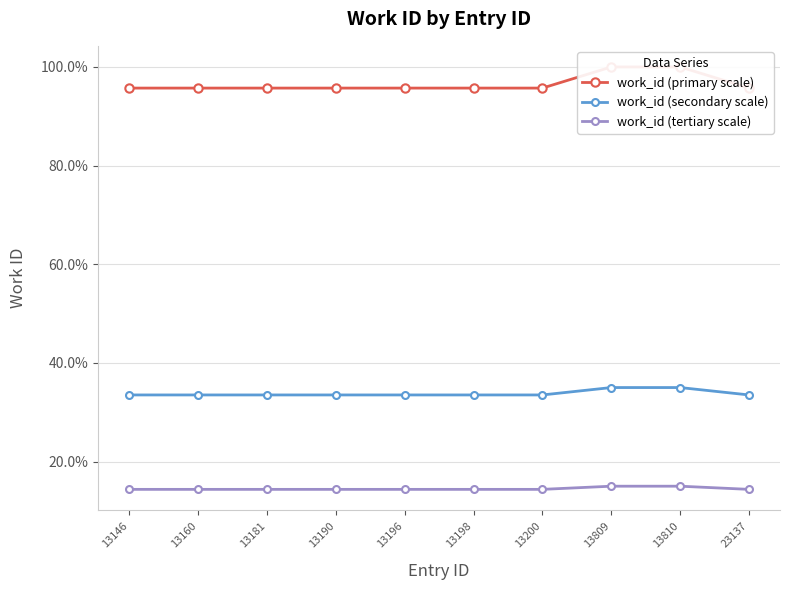

True or false: work_id (secondary scale) and work_id (tertiary scale) cross at least once.

False